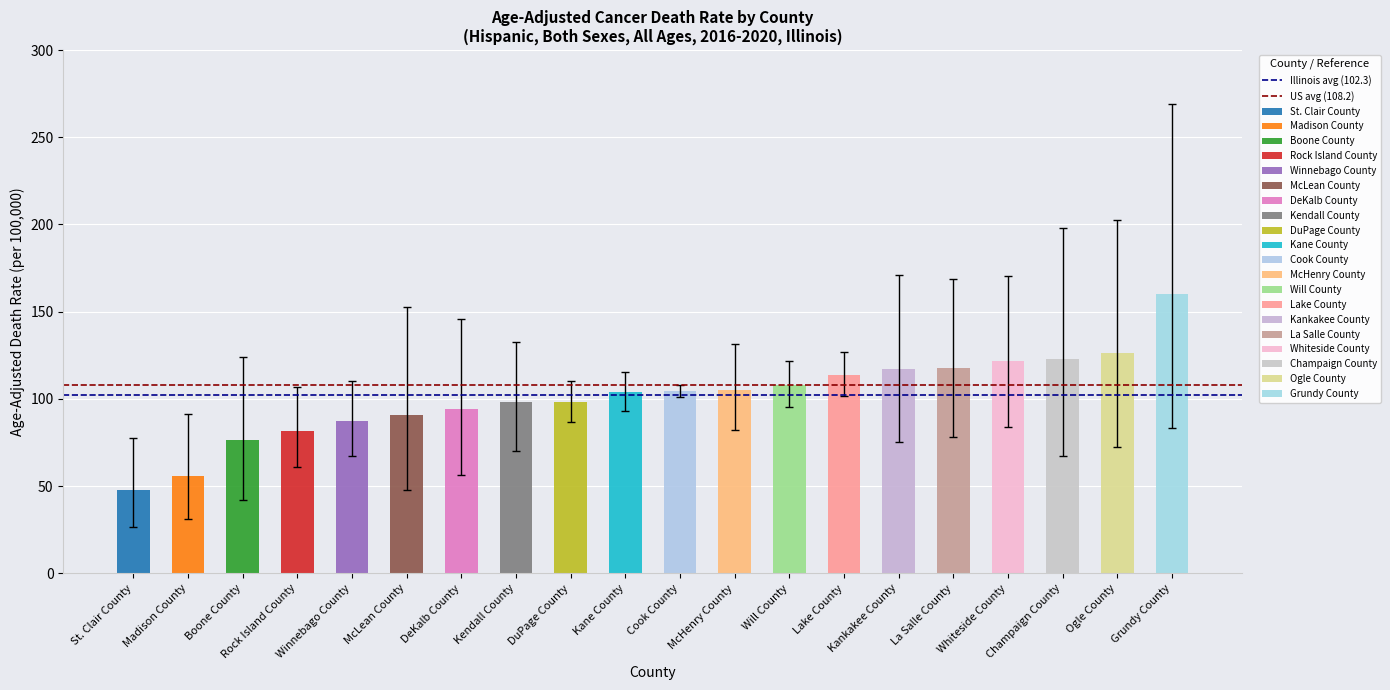

The Illinois avg (102.3) series shows 102.3 at Madison County. True or false?

True